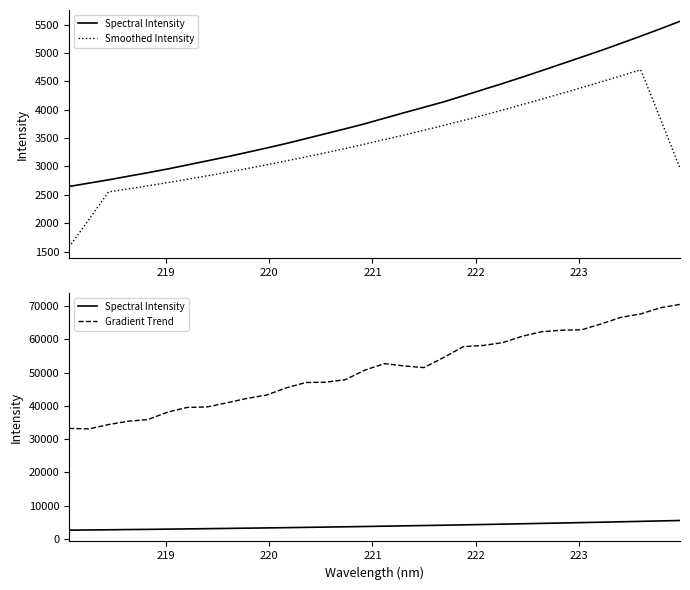

What is the smallest value displayed?

1579.9